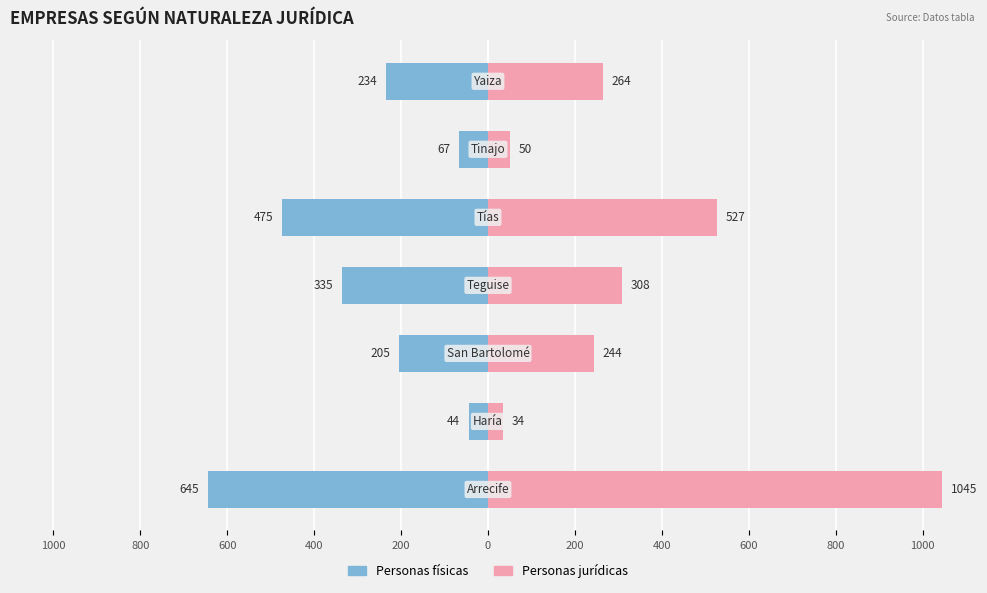

What are all the series names shown in the legend?

Personas físicas, Personas jurídicas